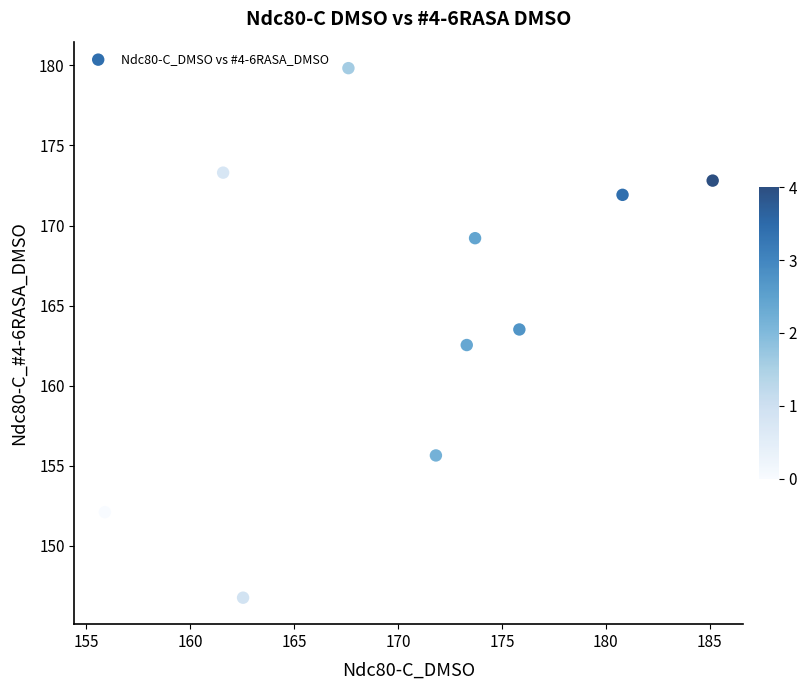

What is the average X value?

170.8